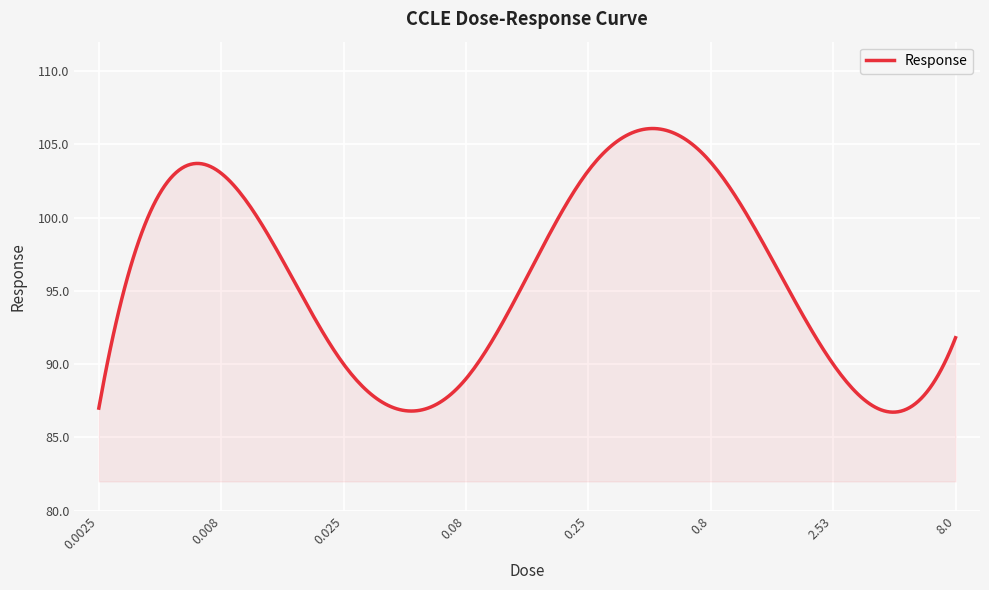

What is the greatest value displayed?

106.1